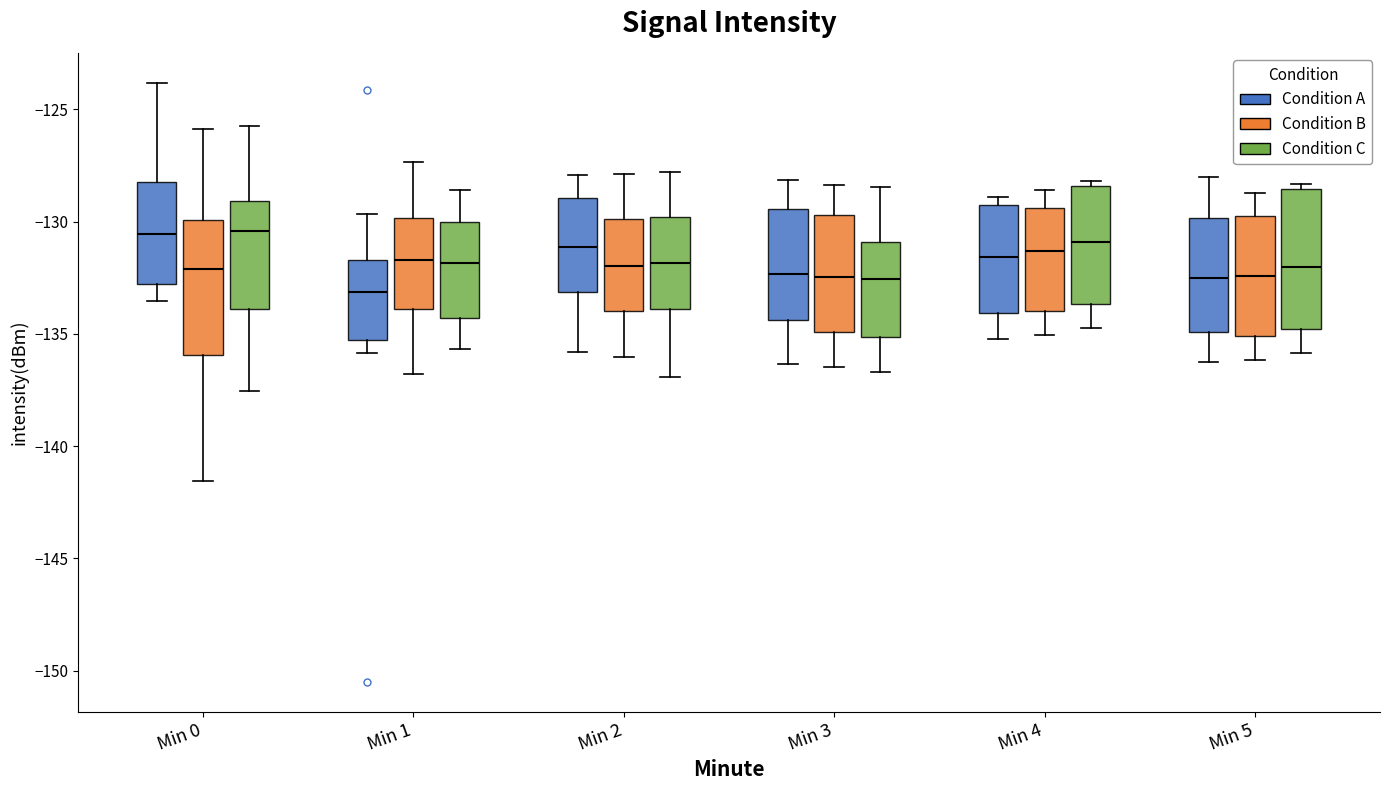

Reading left to right, read every box against the y-axis: the position of its median line, the range the box covers, and the ends of its whiskers. The values are not printed on the chart, so give them approximately, as read against the axis.

Min 0 (Condition A): median -130.5, box -133.0 to -128.0, whiskers -133.5 to -124.0
Min 0 (Condition B): median -132.0, box -136.0 to -130.0, whiskers -141.5 to -126.0
Min 0 (Condition C): median -130.5, box -134.0 to -129.0, whiskers -137.5 to -125.5
Min 1 (Condition A): median -133.0, box -135.5 to -131.5, whiskers -136.0 to -129.5
Min 1 (Condition B): median -131.5, box -134.0 to -130.0, whiskers -137.0 to -127.5
Min 1 (Condition C): median -132.0, box -134.5 to -130.0, whiskers -135.5 to -128.5
Min 2 (Condition A): median -131.0, box -133.0 to -129.0, whiskers -136.0 to -128.0
Min 2 (Condition B): median -132.0, box -134.0 to -130.0, whiskers -136.0 to -128.0
Min 2 (Condition C): median -132.0, box -134.0 to -130.0, whiskers -137.0 to -128.0
Min 3 (Condition A): median -132.5, box -134.5 to -129.5, whiskers -136.5 to -128.0
Min 3 (Condition B): median -132.5, box -135.0 to -129.5, whiskers -136.5 to -128.5
Min 3 (Condition C): median -132.5, box -135.0 to -131.0, whiskers -136.5 to -128.5
Min 4 (Condition A): median -131.5, box -134.0 to -129.0, whiskers -135.0 to -129.0 (just above the box's upper edge)
Min 4 (Condition B): median -131.5, box -134.0 to -129.5, whiskers -135.0 to -128.5
Min 4 (Condition C): median -131.0, box -133.5 to -128.5, whiskers -134.5 to -128.0
Min 5 (Condition A): median -132.5, box -135.0 to -130.0, whiskers -136.0 to -128.0
Min 5 (Condition B): median -132.5, box -135.0 to -130.0, whiskers -136.0 to -128.5
Min 5 (Condition C): median -132.0, box -135.0 to -128.5, whiskers -136.0 to -128.5 (just above the box's upper edge)